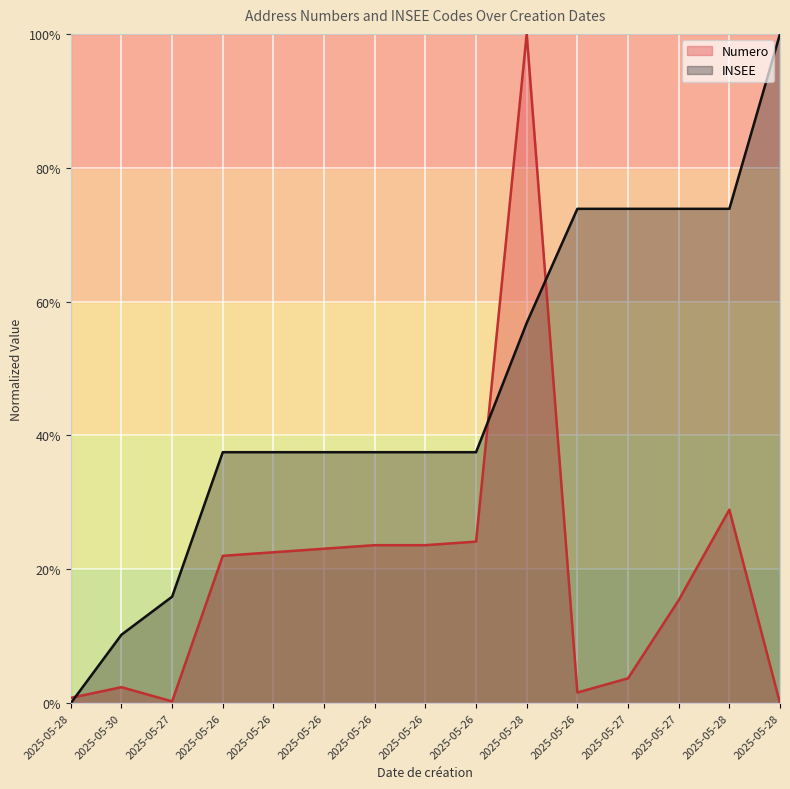

Rank the categories by INSEE value from highest to lowest.

2025-05-28, 2025-05-26, 2025-05-27, 2025-05-27, 2025-05-28, 2025-05-28, 2025-05-26, 2025-05-26, 2025-05-26, 2025-05-26, 2025-05-26, 2025-05-26, 2025-05-27, 2025-05-30, 2025-05-28